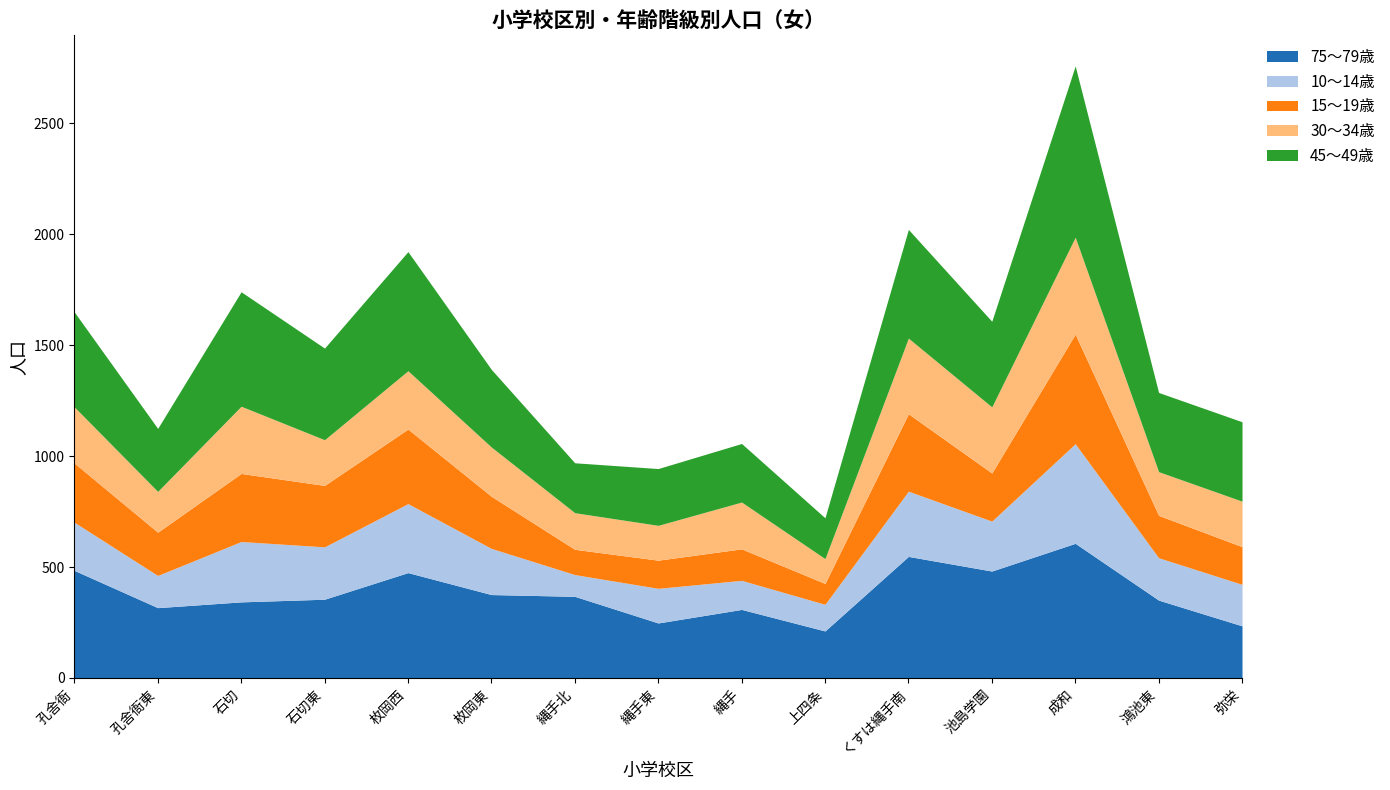

At which label does 75〜79歳 reach its peak?

成和